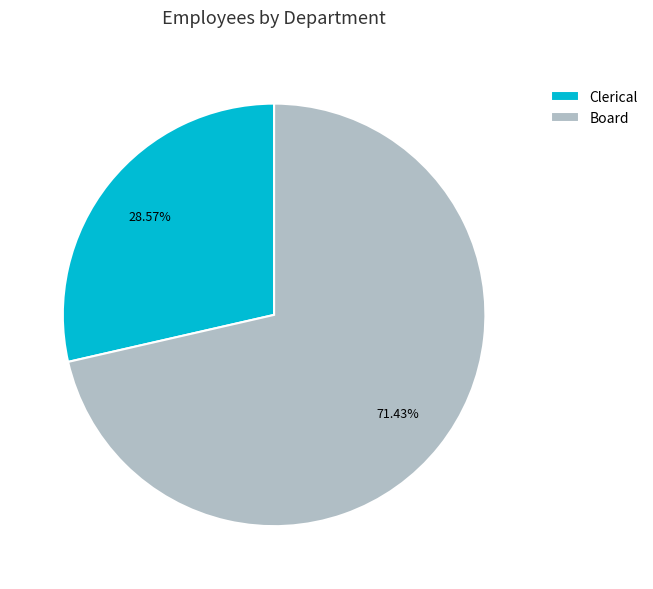

What is the majority slice?

Board